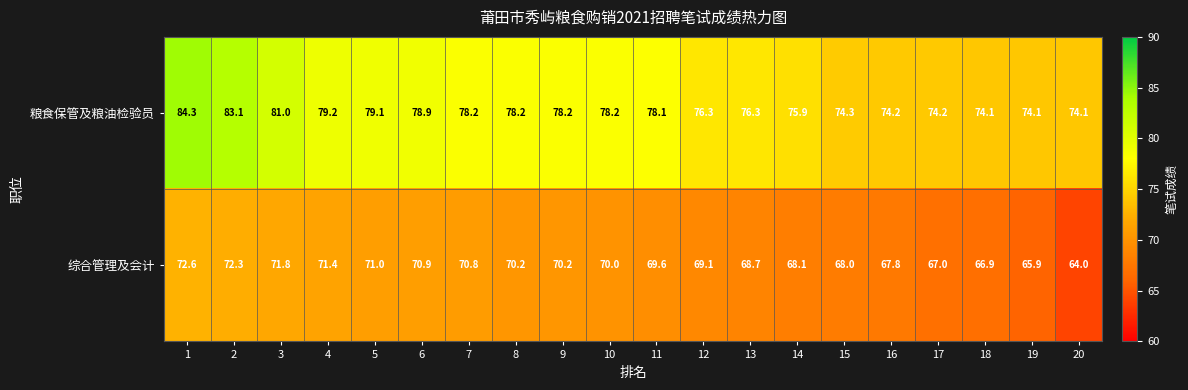

At how many categories does at least one series exceed 67?

20